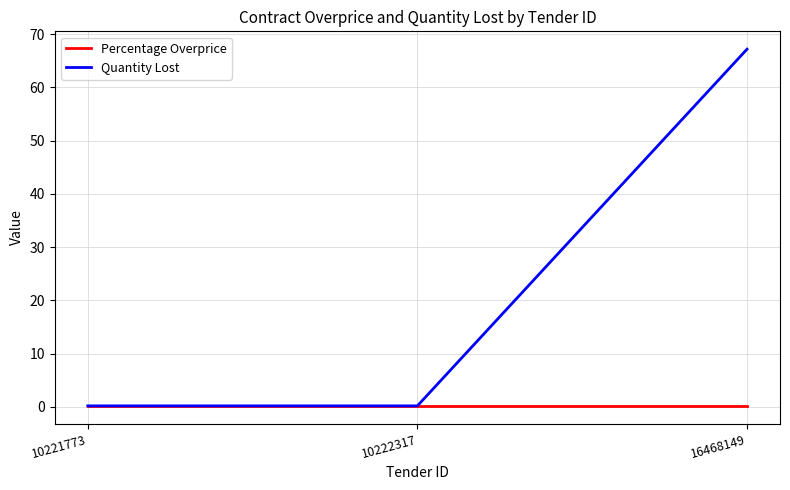

Reading left to right, what are all the values shown in this chart?

Percentage Overprice: 0.2	0.2	0.2
Quantity Lost: 0.2	0.2	67.2